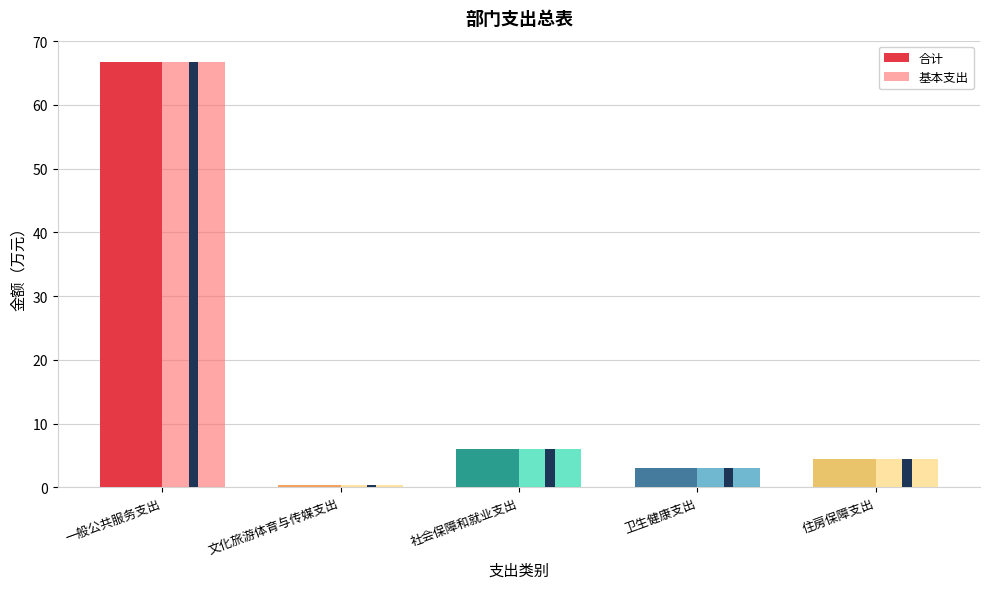

Which category has the highest value in the 合计（基本支出） series?

一般公共服务支出